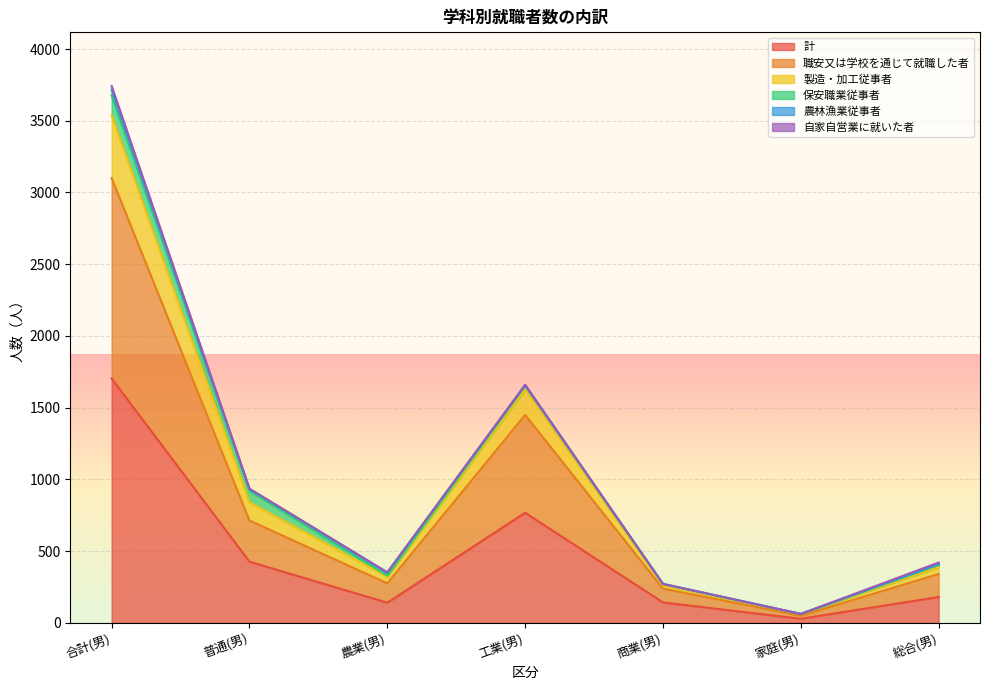

The value of 農林漁業従事者 at 商業(男) is 1. True or false?

True